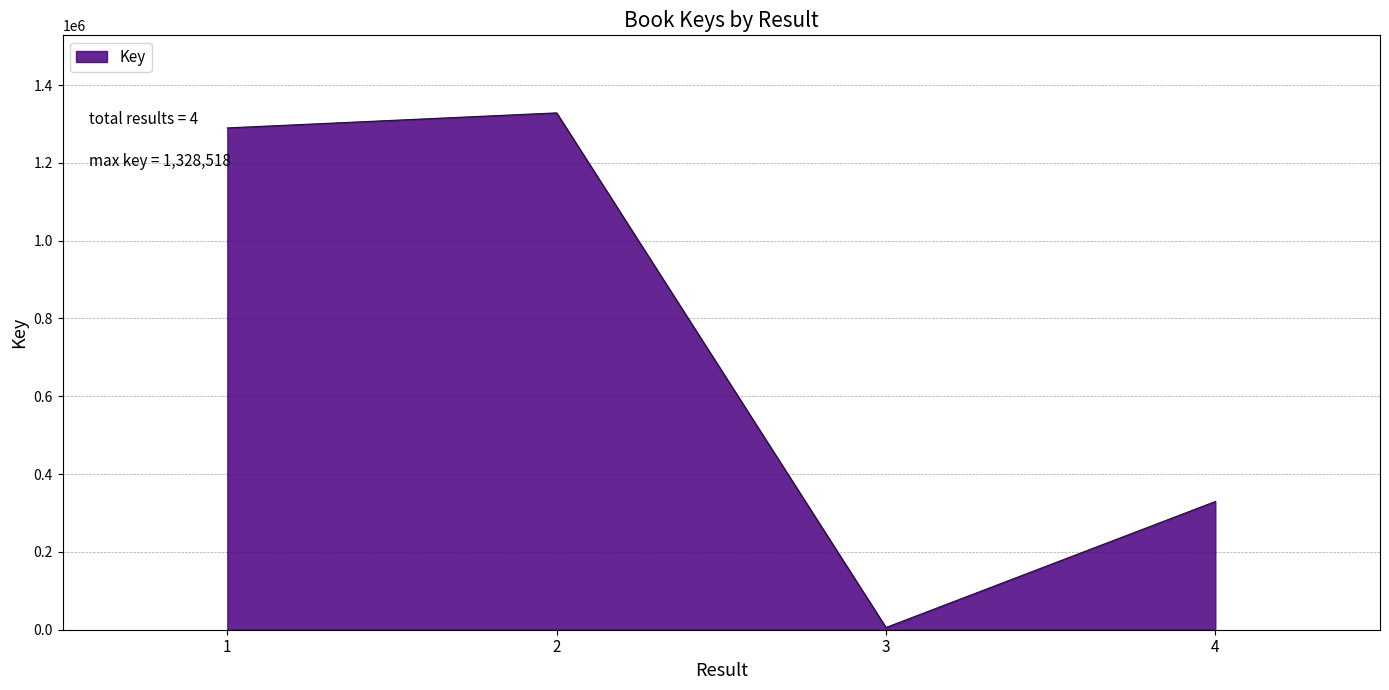

The chart shows a value of 1289862 at 1. True or false?

True